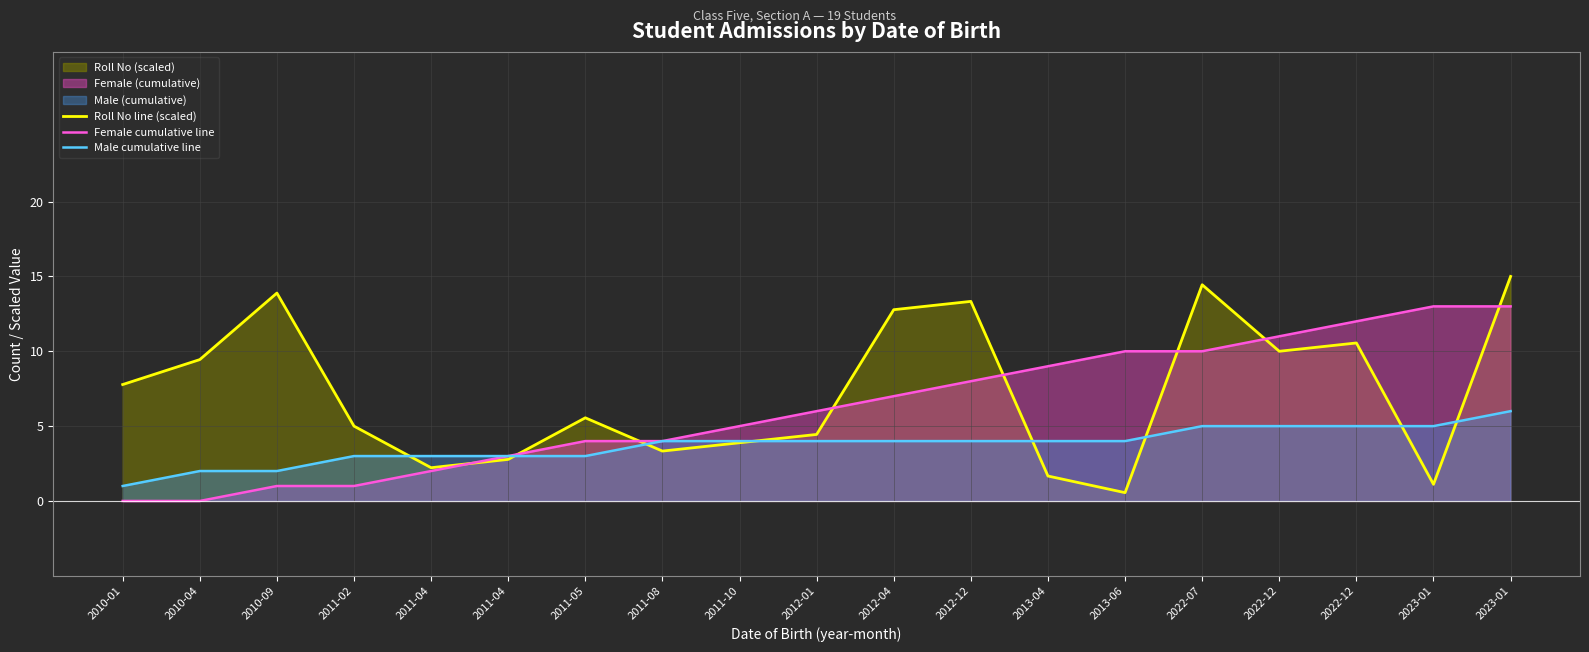

At how many categories does at least one series exceed 9?

10